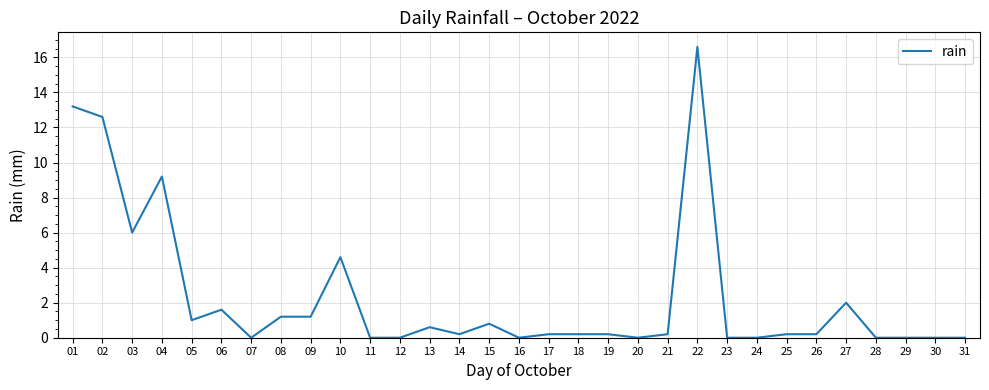

Count the number of data series in this chart.

1